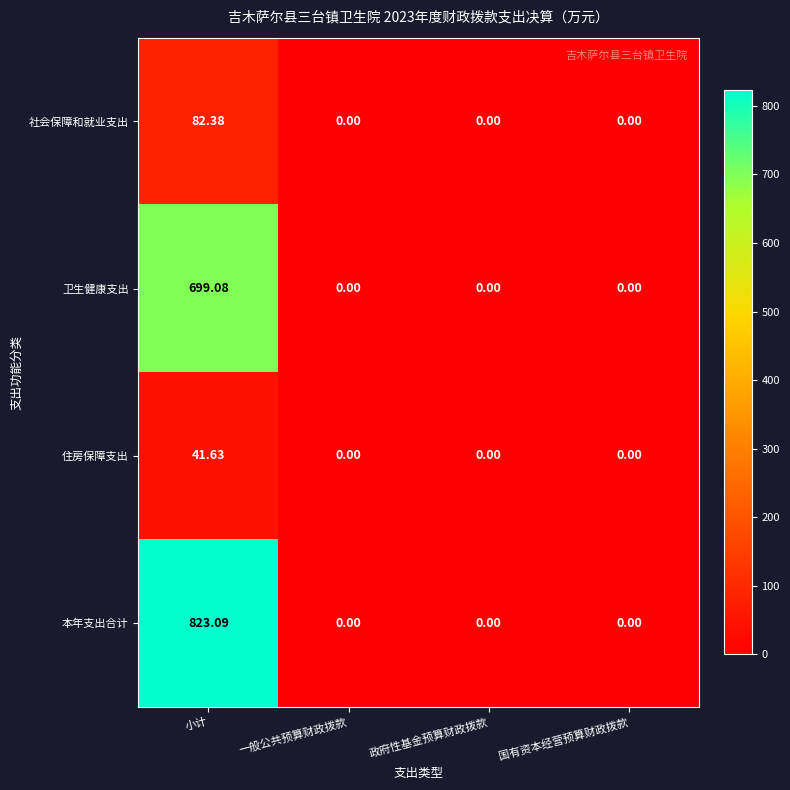

Which series has the largest total across all categories?

本年支出合计